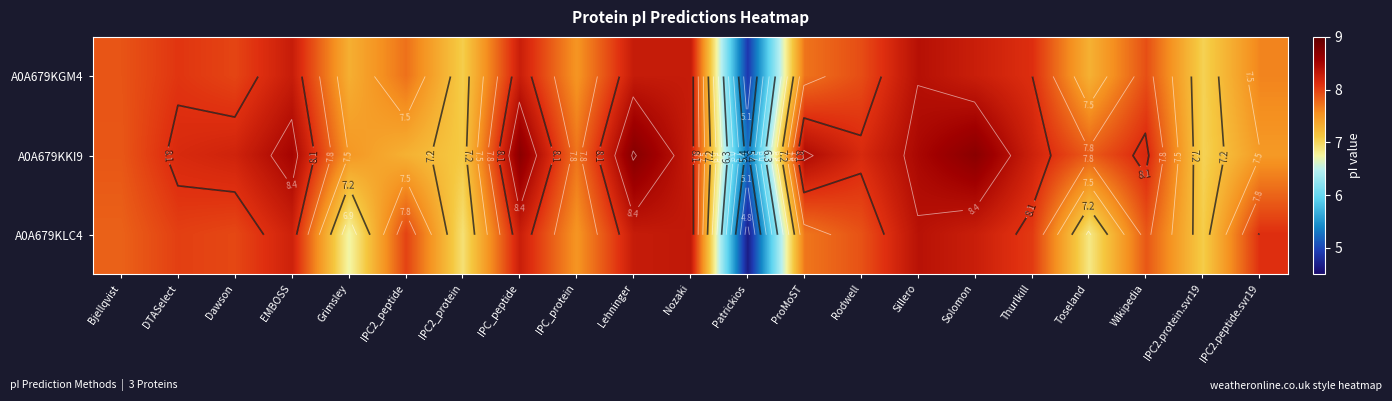

Is the value of A0A679KKI9 at Nozaki greater than the value of A0A679KLC4 at EMBOSS?

Yes